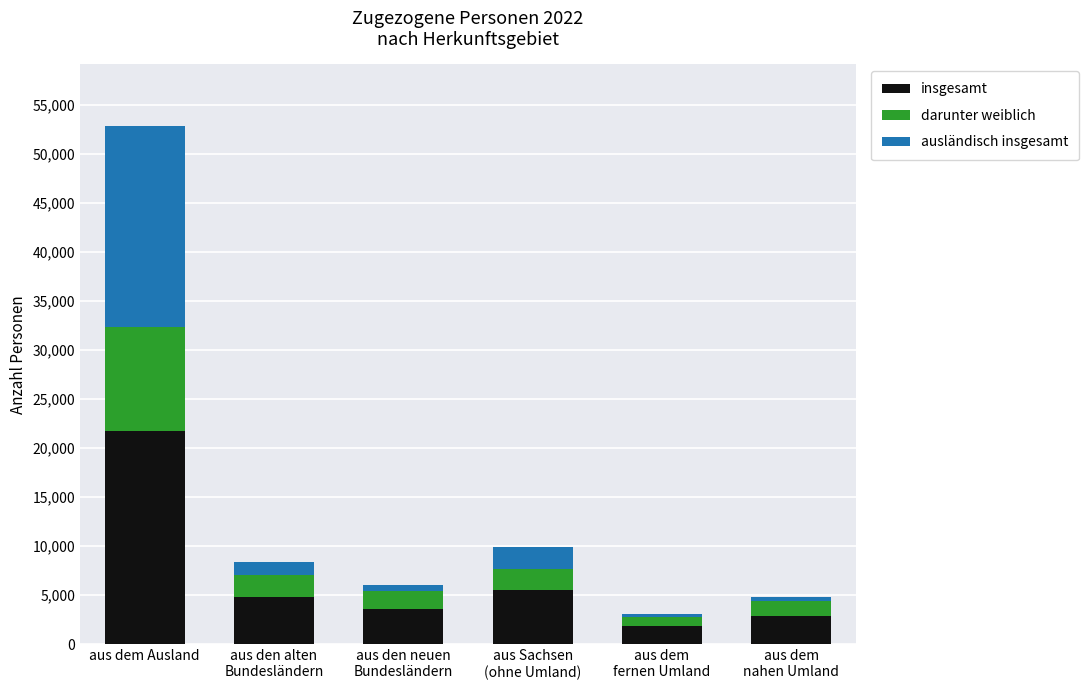

What are all the series names shown in the legend?

insgesamt, darunter weiblich, ausländisch insgesamt